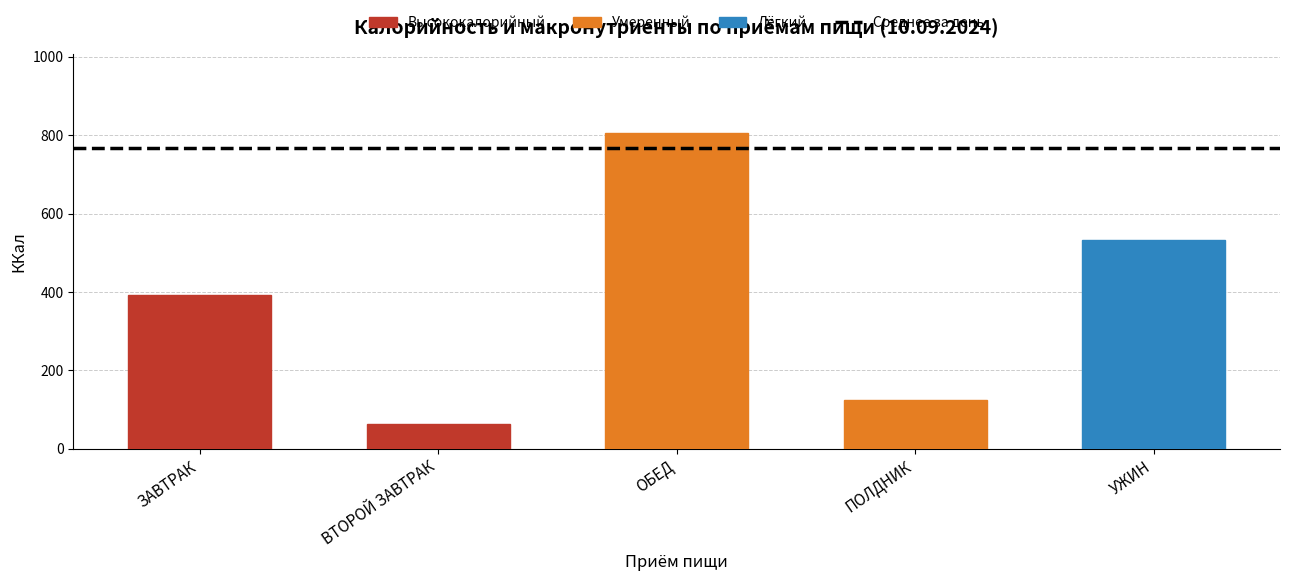

True or false: the data shows 393.0 at ЗАВТРАК.

True